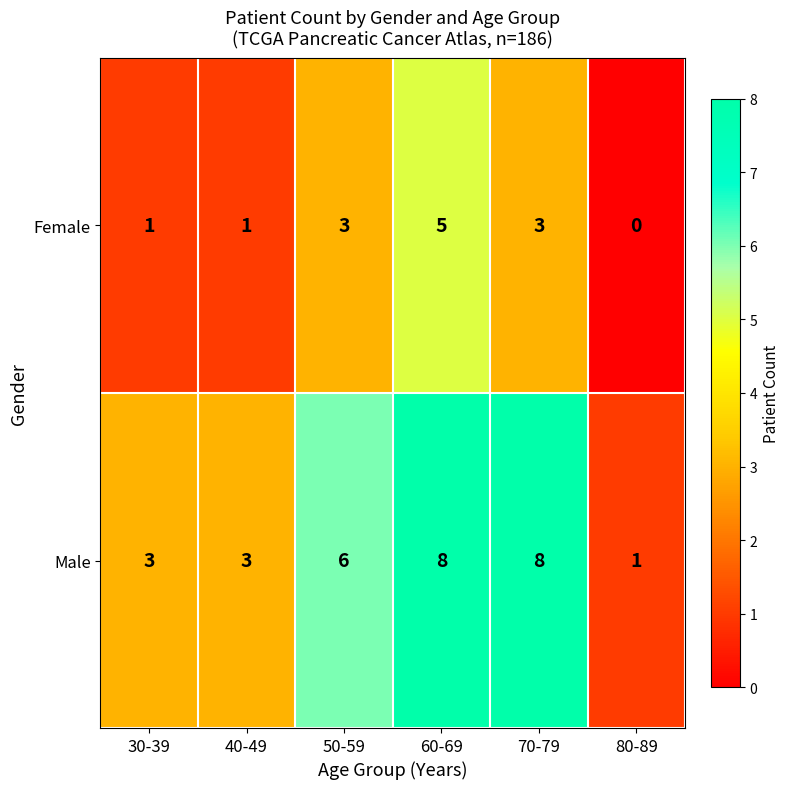

What is the difference between the maximum and minimum values in the Male series?

7